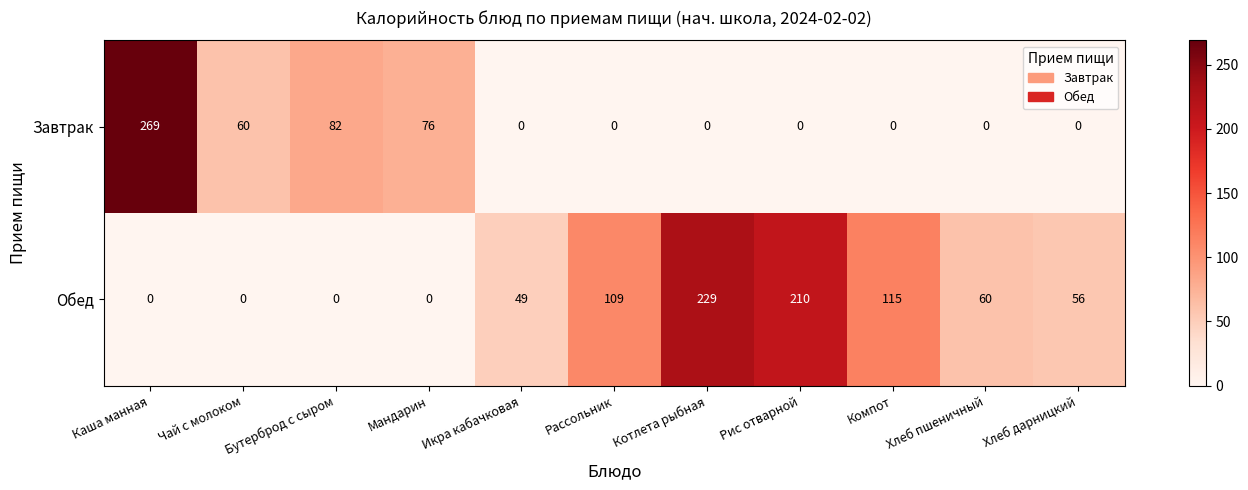

At how many categories does at least one series exceed 197?

3